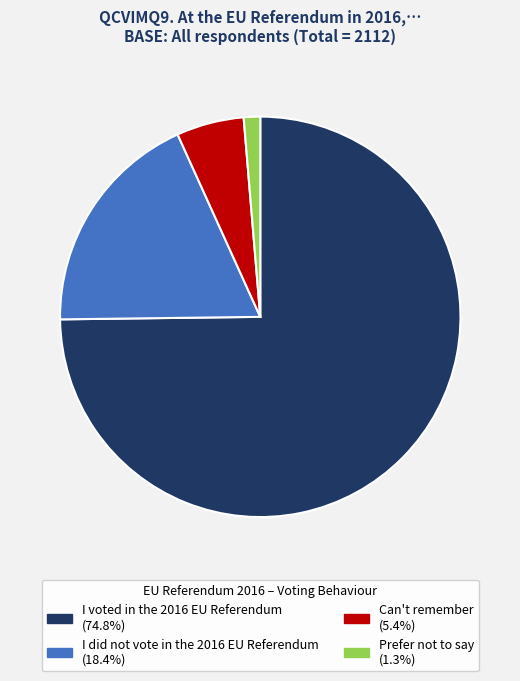

True or false: Can't remember accounts for 18% of the total.

False